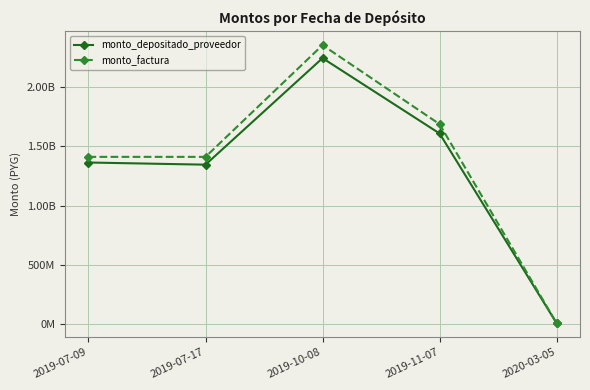

Is this an area chart (filled region under the line)?

No